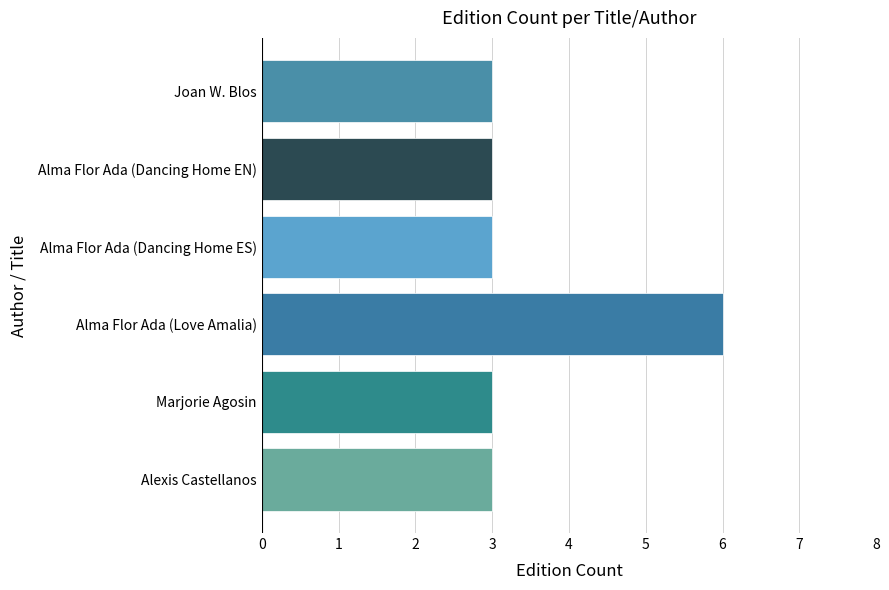

Reading bottom to top, what are all the values shown in this chart?

Alexis Castellanos=3	Marjorie Agosin=3	Alma Flor Ada (Love Amalia)=6	Alma Flor Ada (Dancing Home ES)=3	Alma Flor Ada (Dancing Home EN)=3	Joan W. Blos=3